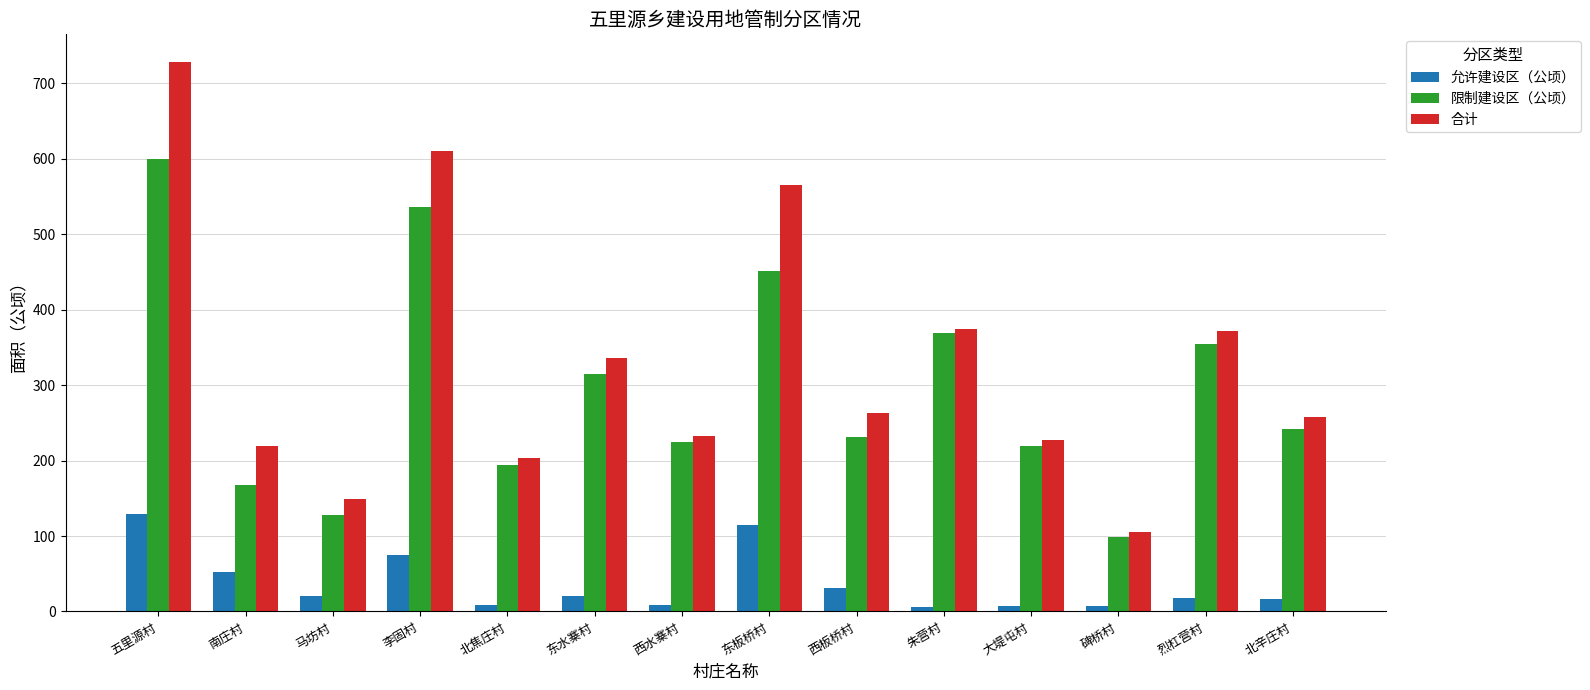

What is the average value of the 允许建设区（公顷） series?

36.8